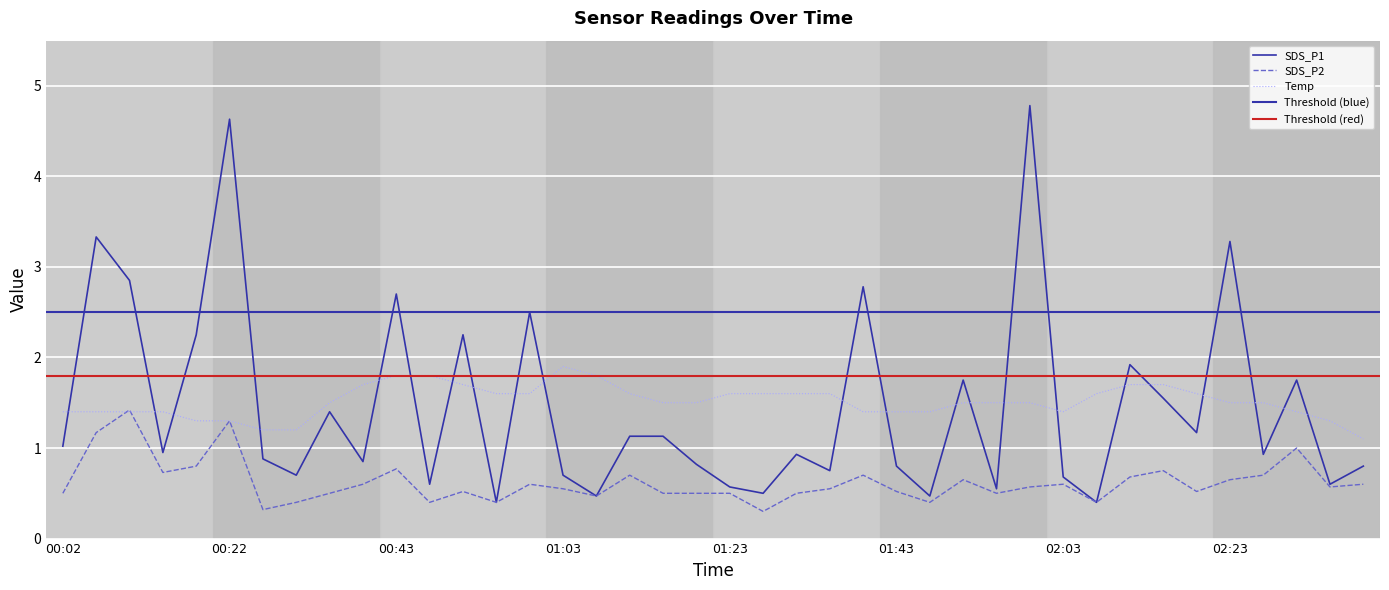

How many intersections are there between SDS_P2 and Temp?

2